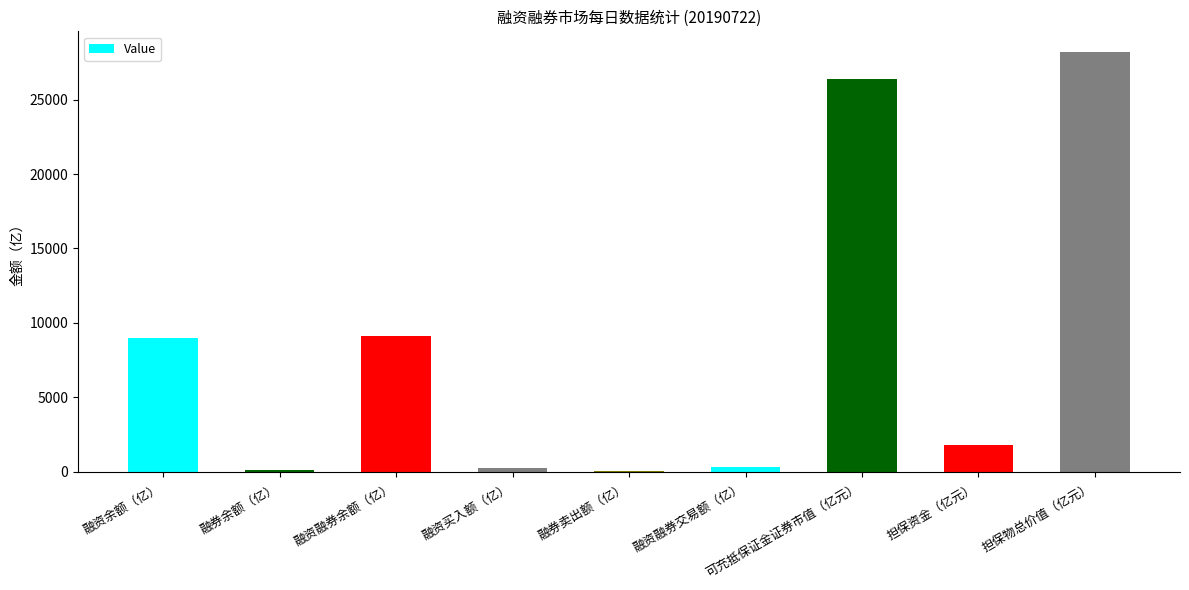

Which category has the highest value across all series?

担保物总价值（亿元）